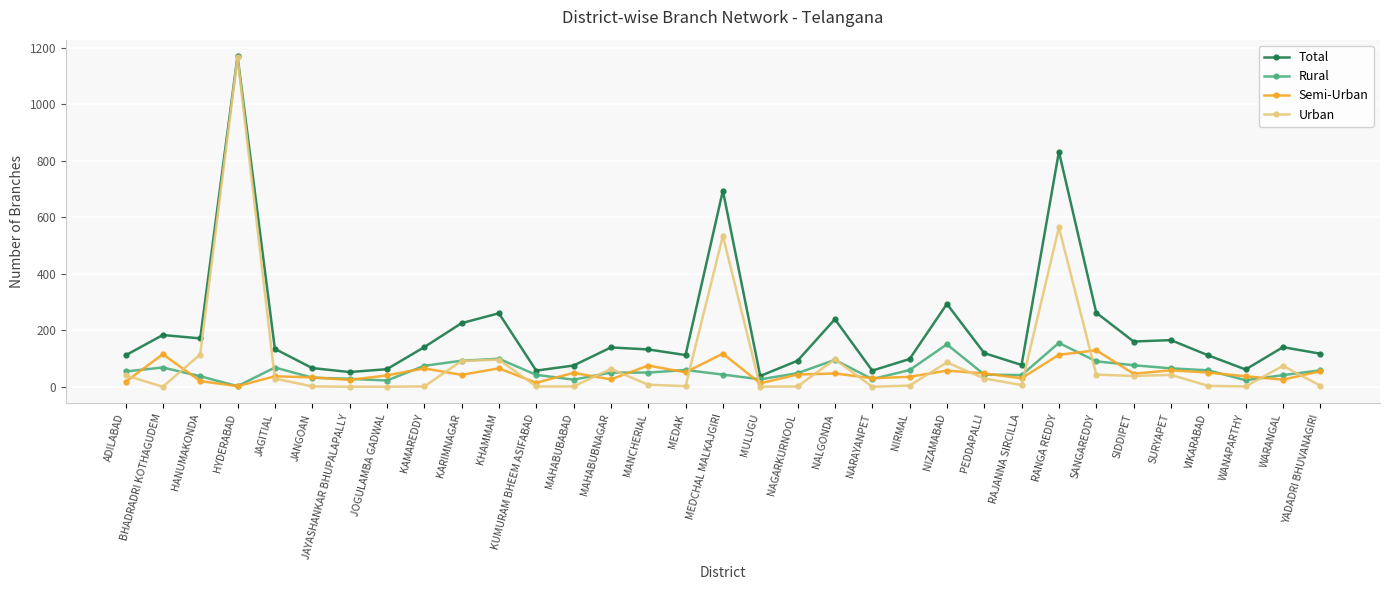

What is the total value across all series at RANGA REDDY?

1664